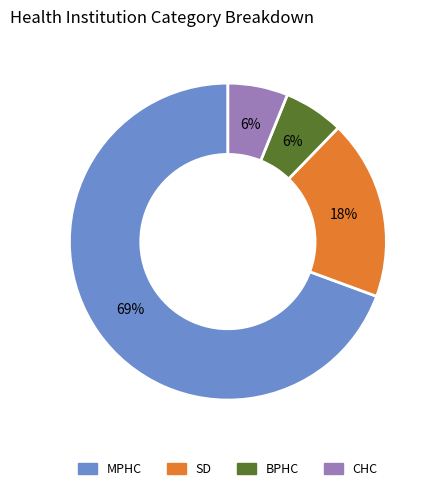

What is the ratio of the value at MPHC to the value at SD?

3.8